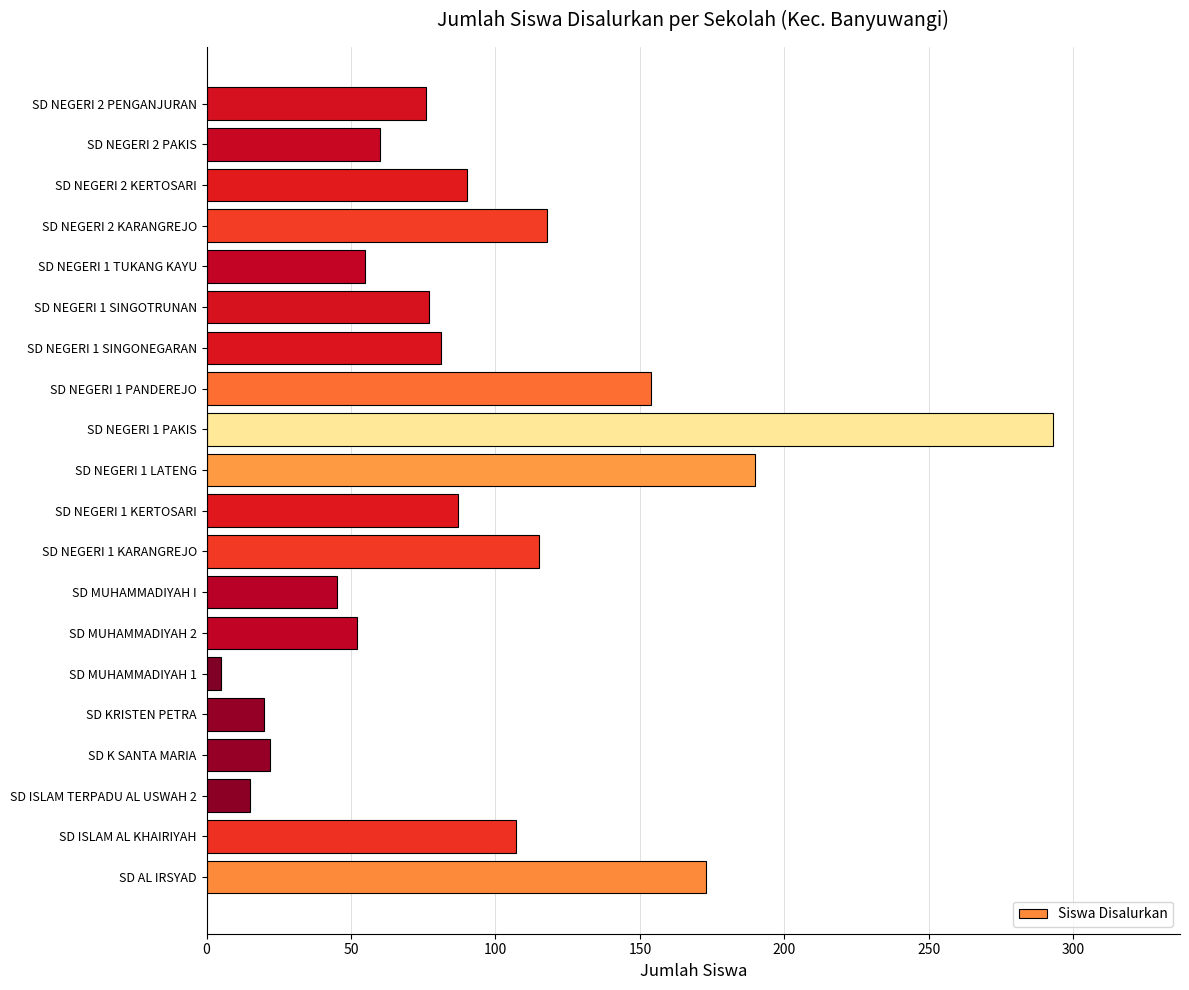

What is the difference between the values at SD NEGERI 1 LATENG and SD KRISTEN PETRA?

170